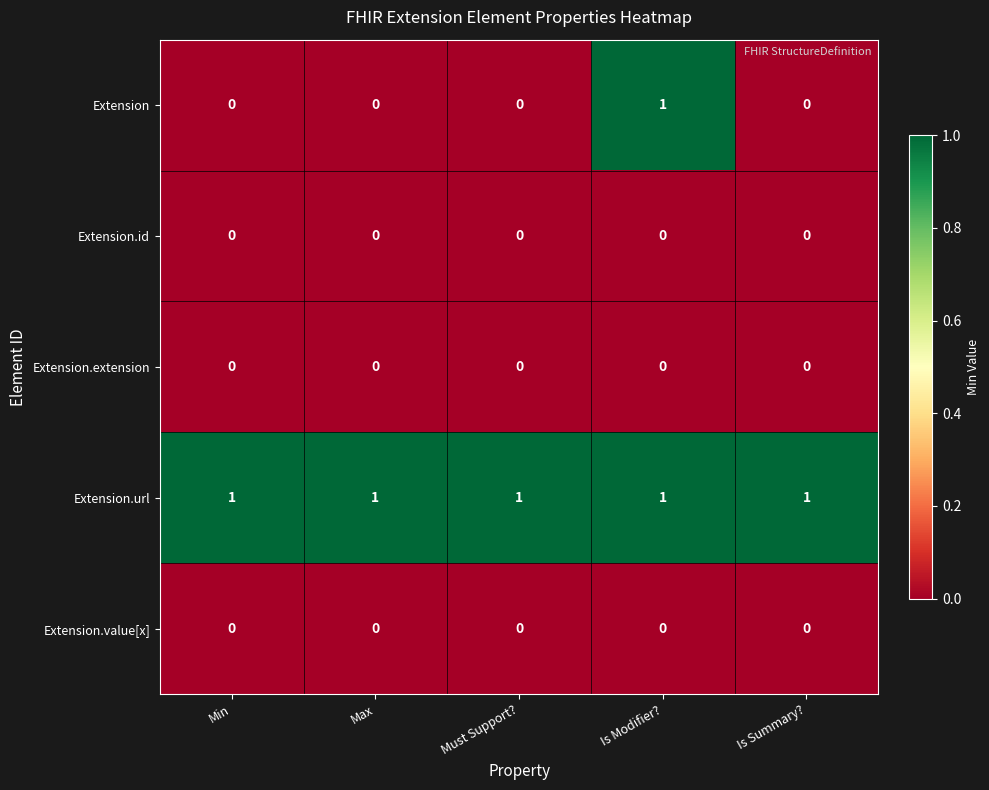

Is it true that Extension.url equals 1 at Max?

True